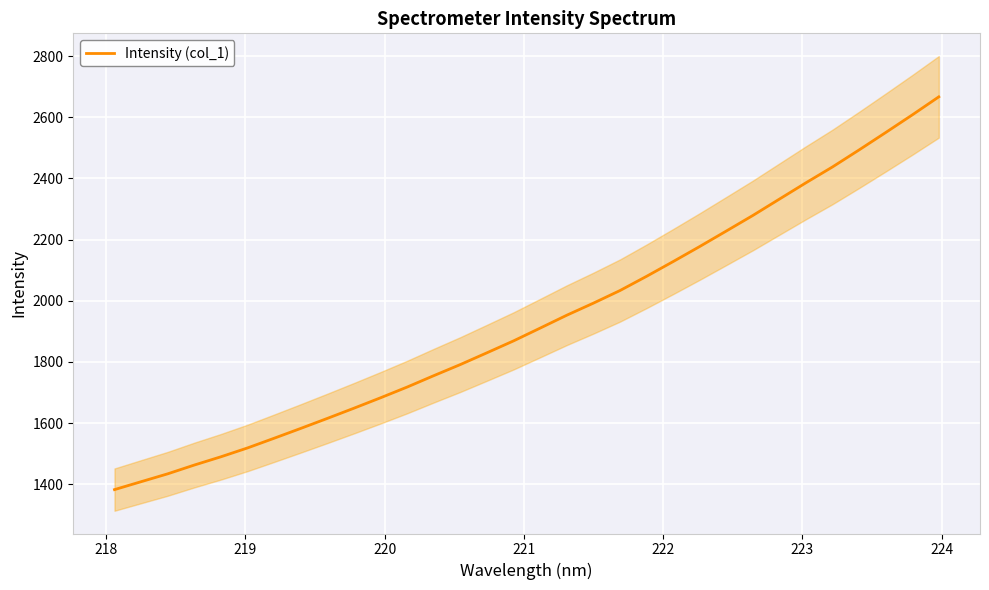

How many lines are shown in the chart?

1